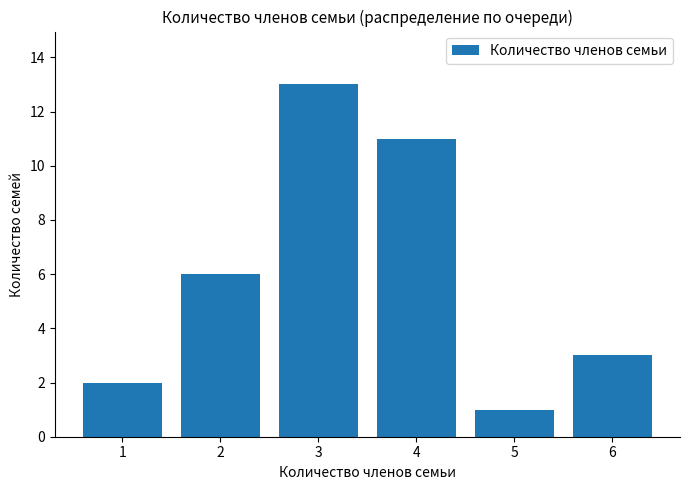

Where is the data nearest to the value 7?

2